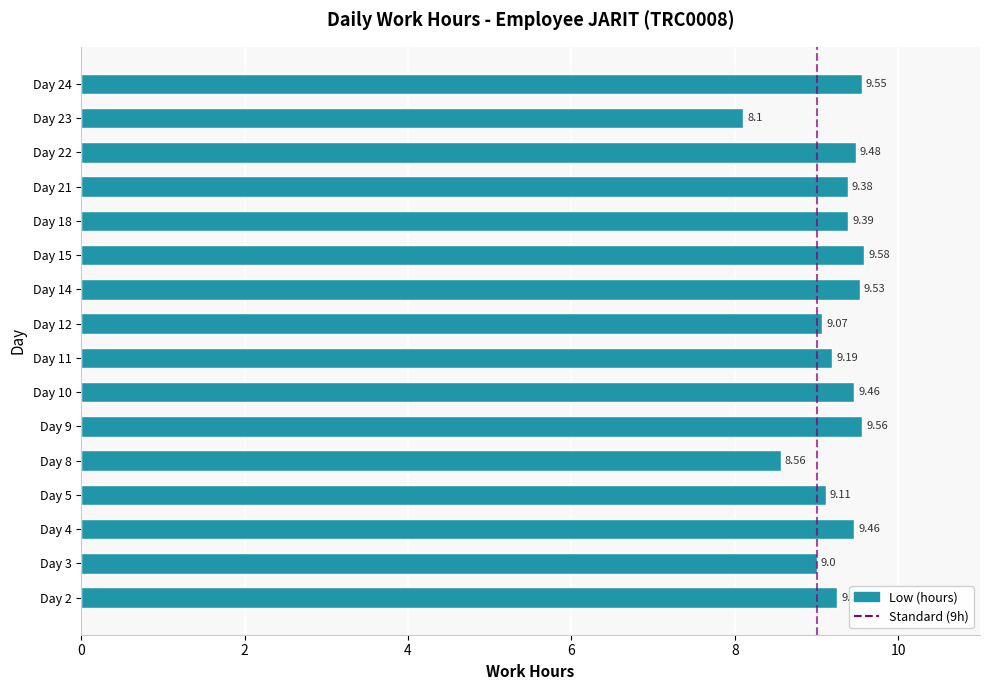

Does the chart contain stacked bars?

No